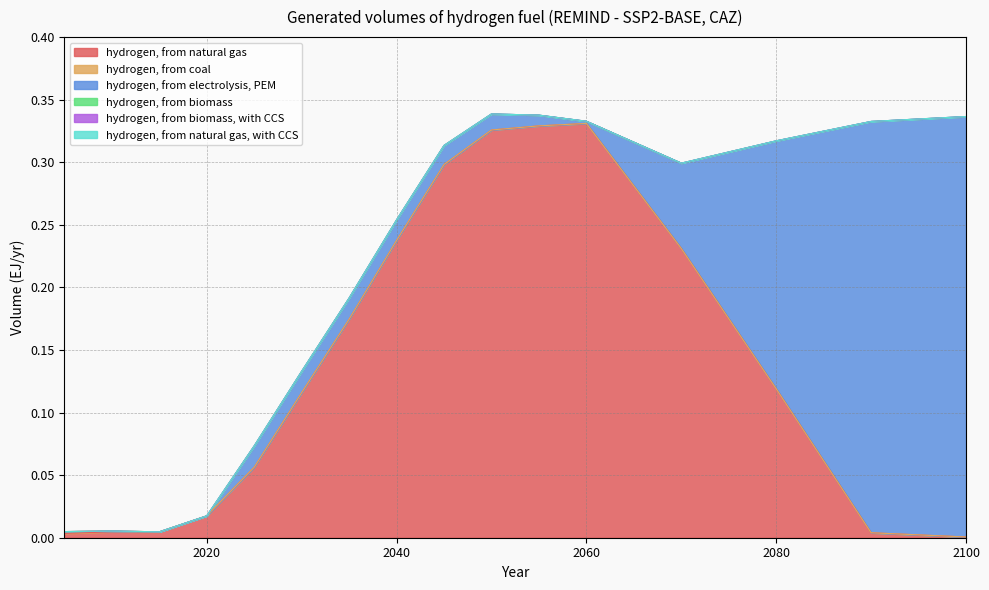

True or false: hydrogen, from electrolysis, PEM and hydrogen, from biomass, with CCS intersect in this chart.

False